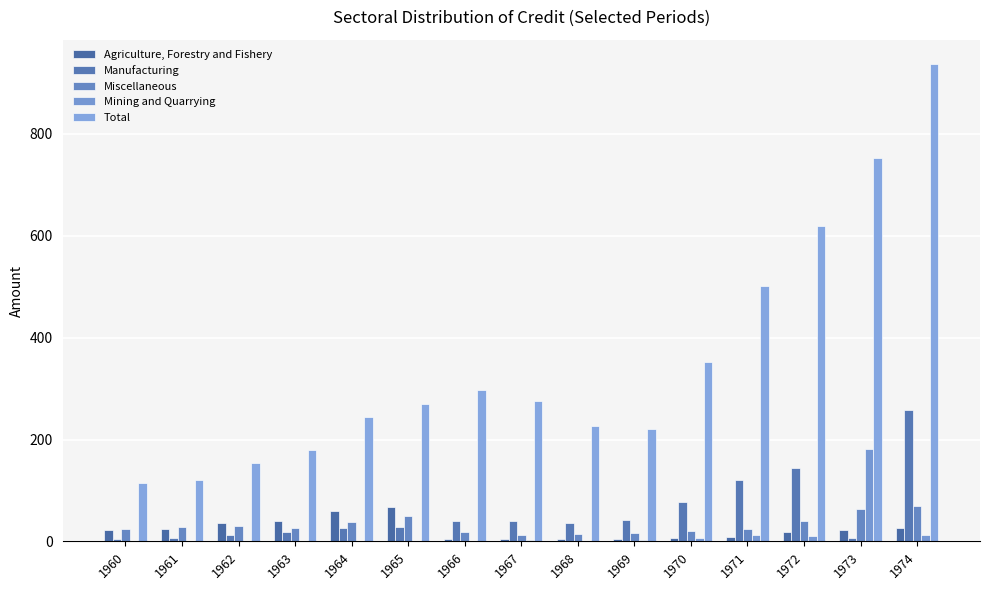

Count the number of categories in the chart.

15